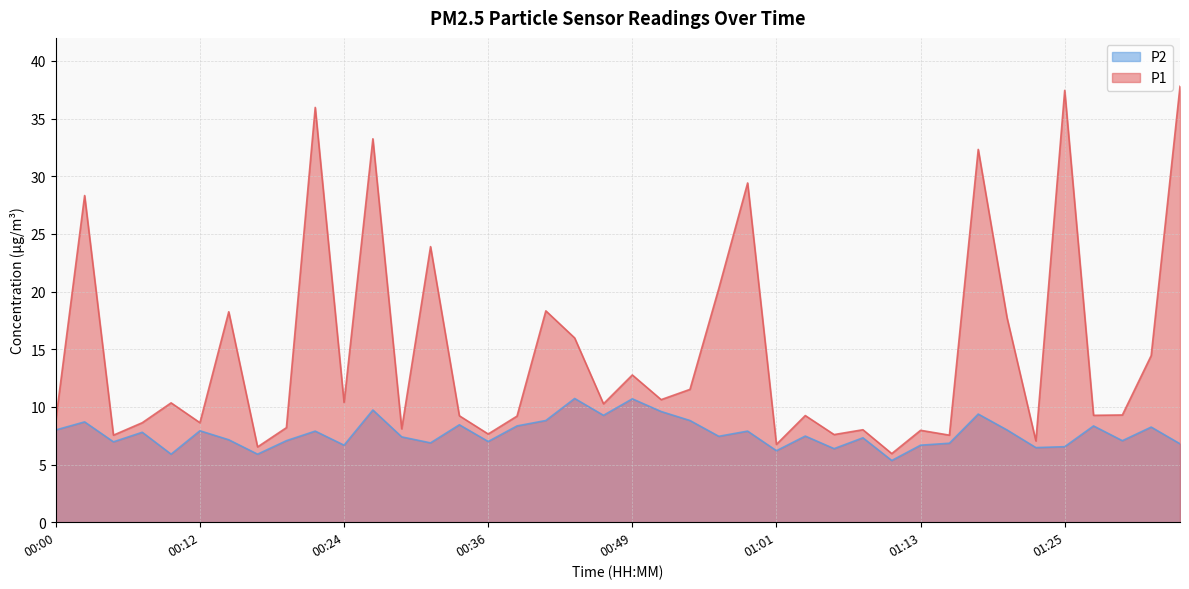

How many data points in P2 are less than 7?

13